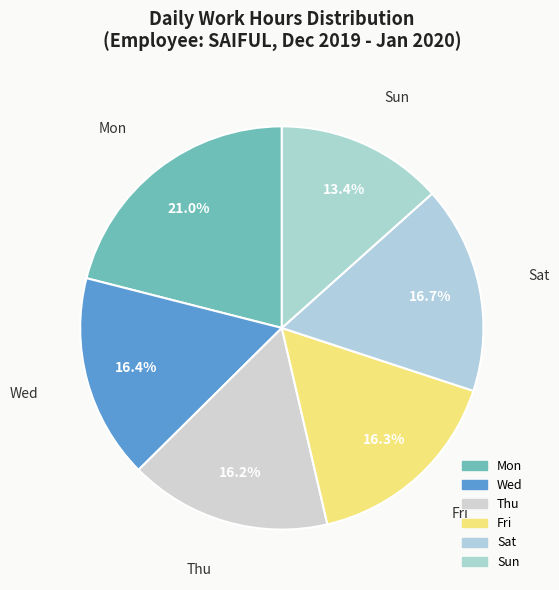

Which category has the biggest portion of the pie?

Mon